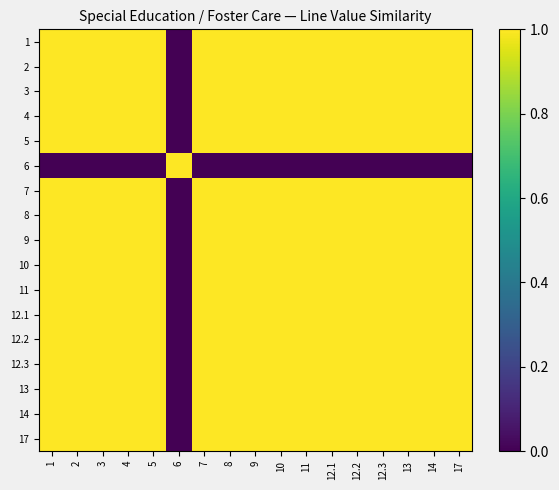

Rank the series at 17 from highest to lowest value.

1, 2, 3, 4, 5, 7, 8, 9, 10, 11, 12.1, 12.2, 12.3, 13, 14, 17, 6